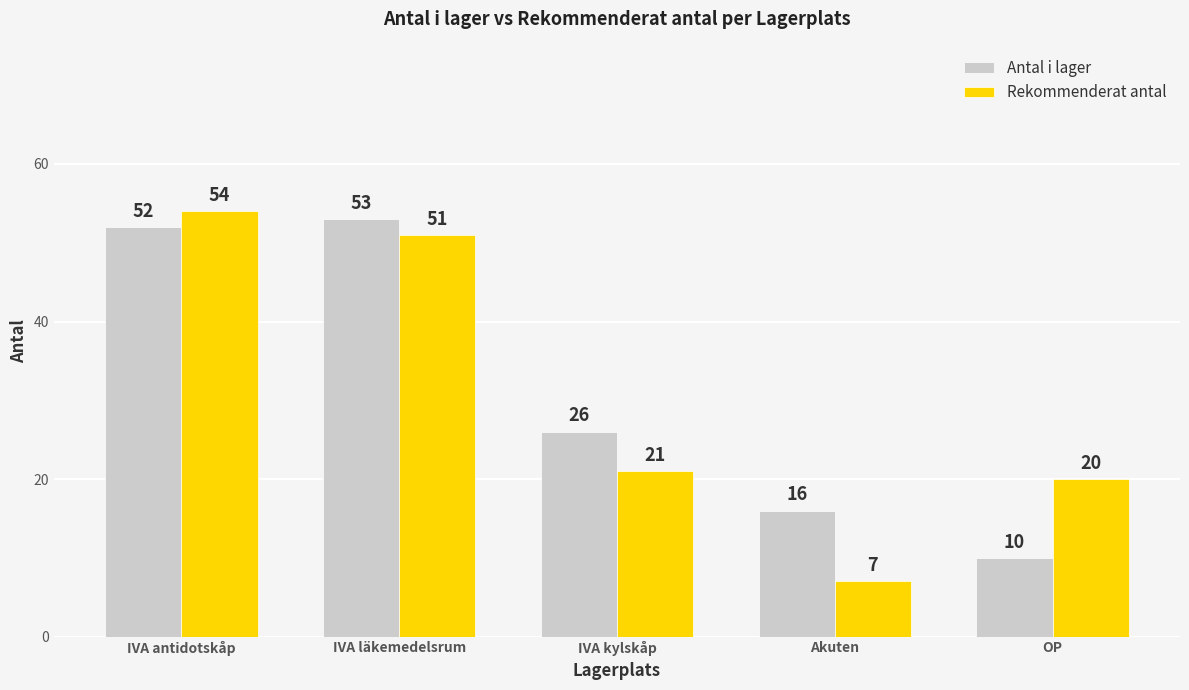

How many data points in Antal i lager are less than 26?

2